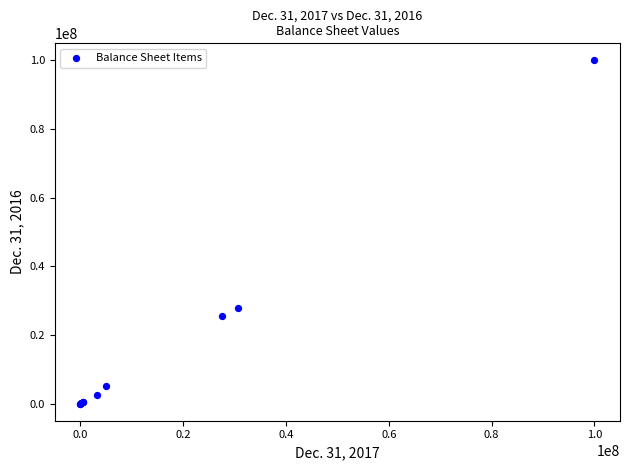

What Y value in the scatter plot is closest to 50000000?

27895000.0